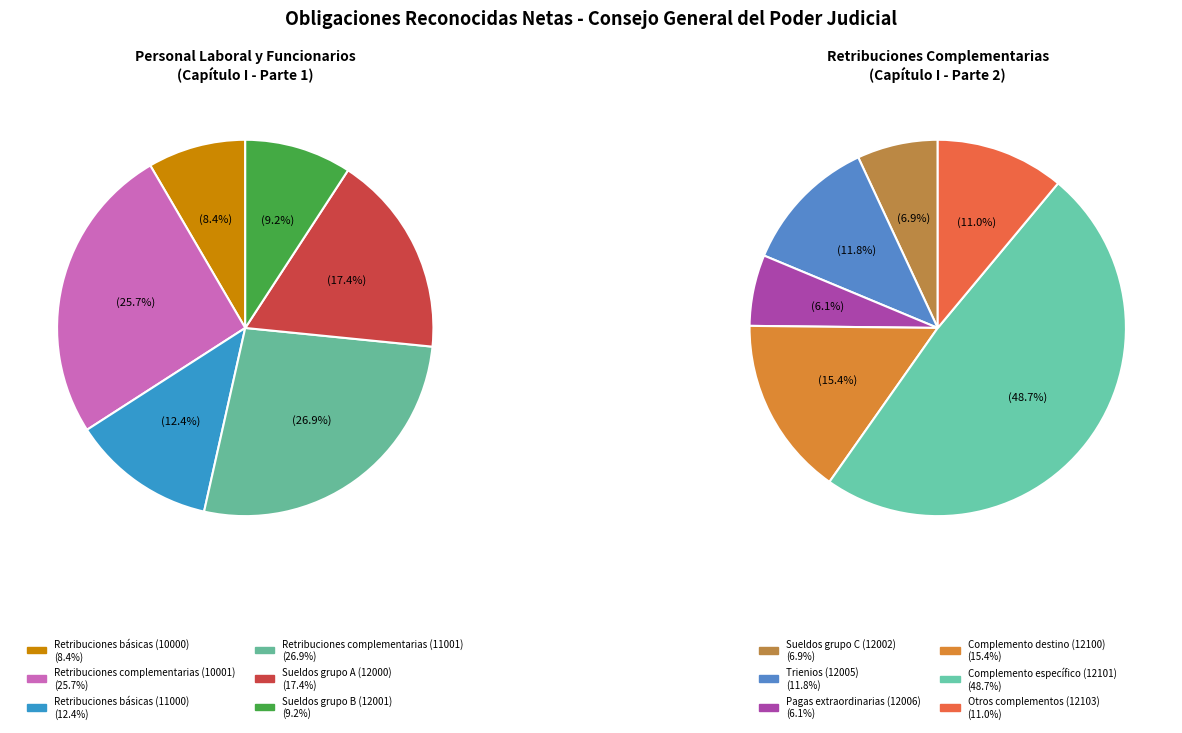

What is the ratio of the value at Retribuciones complementarias (10001) to the value at Retribuciones complementarias (11001)?

1.0